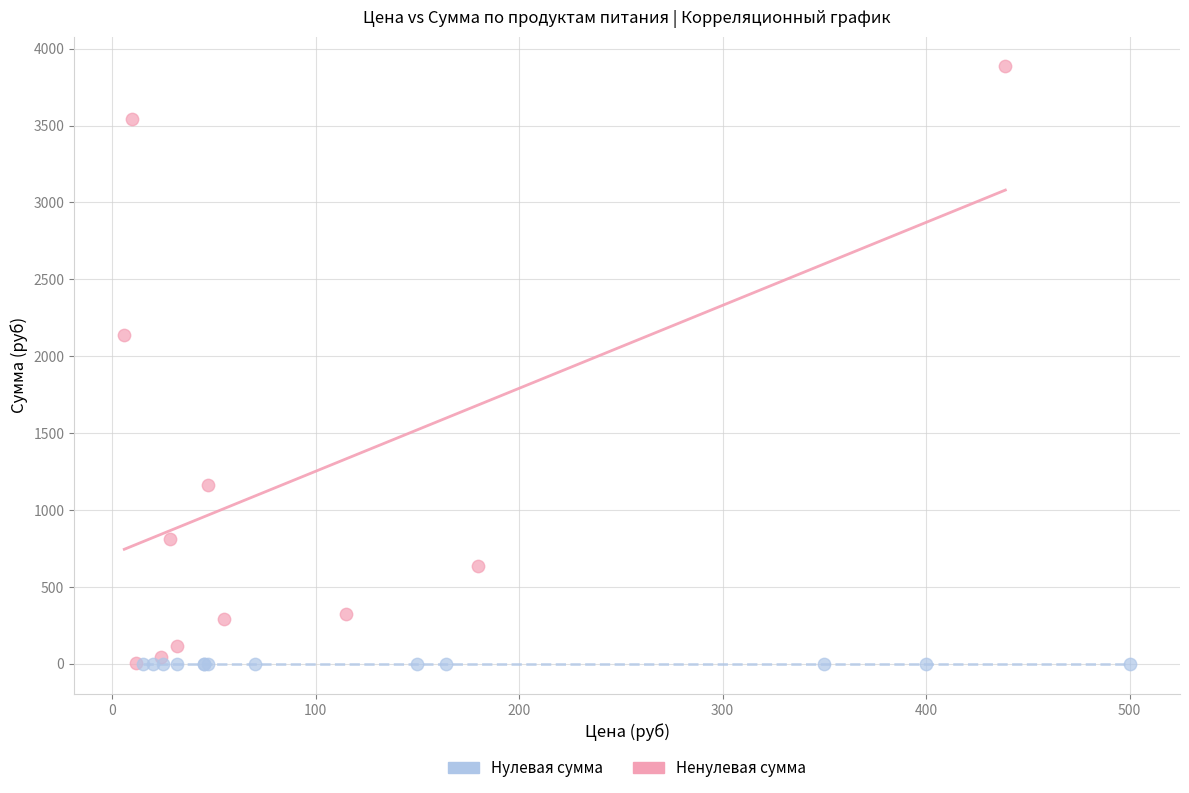

Which series contains the highest Y value?

Ненулевая сумма